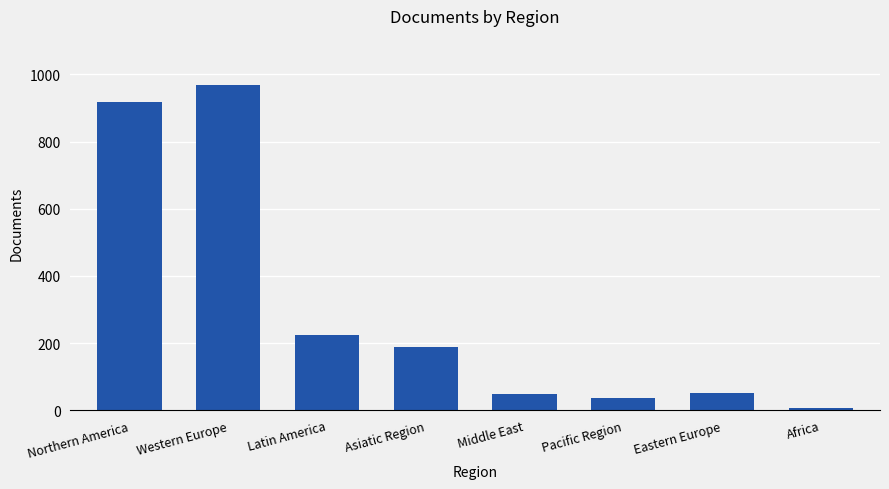

How many series are shown in this chart?

1